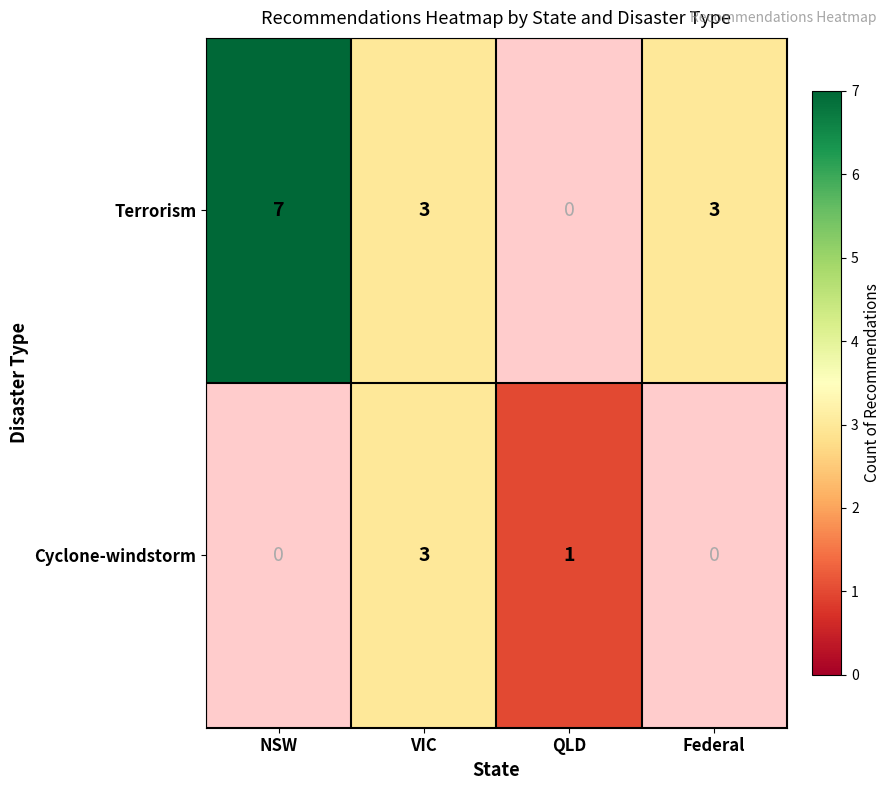

At how many categories does at least one series exceed 4?

1